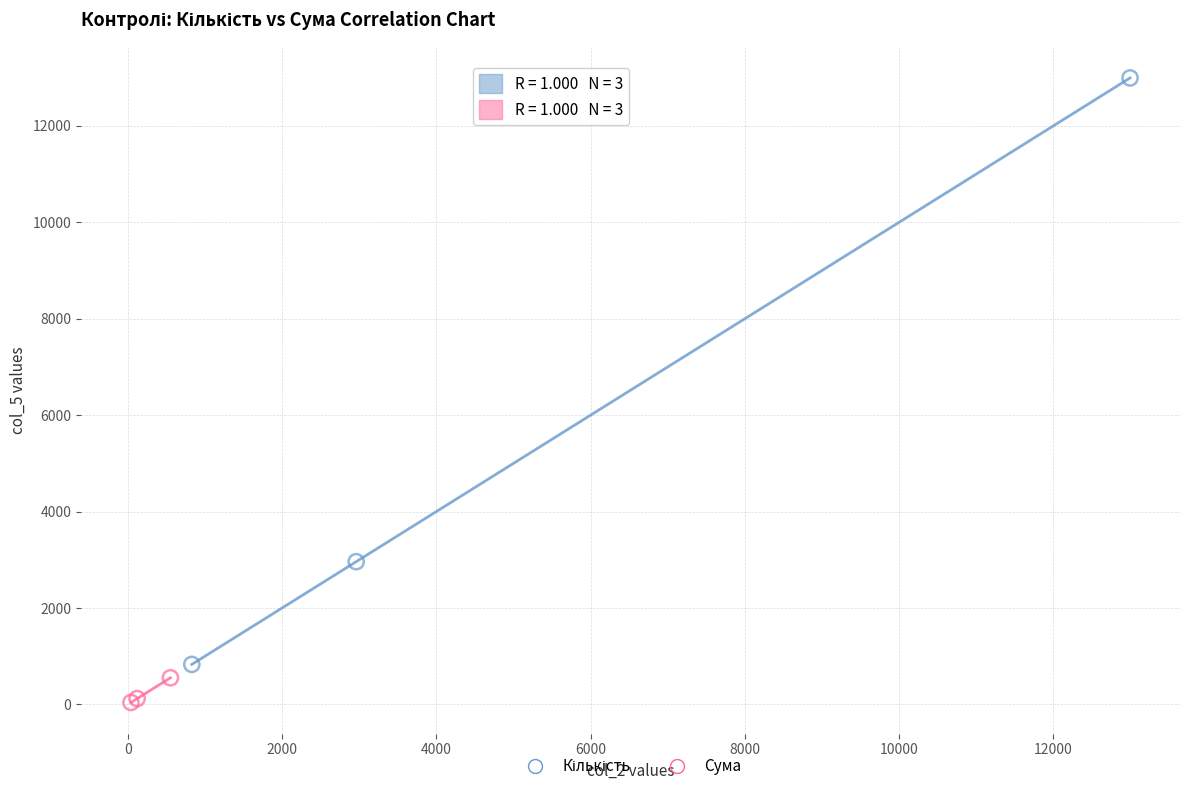

Which series reaches the minimum Y coordinate?

Сума